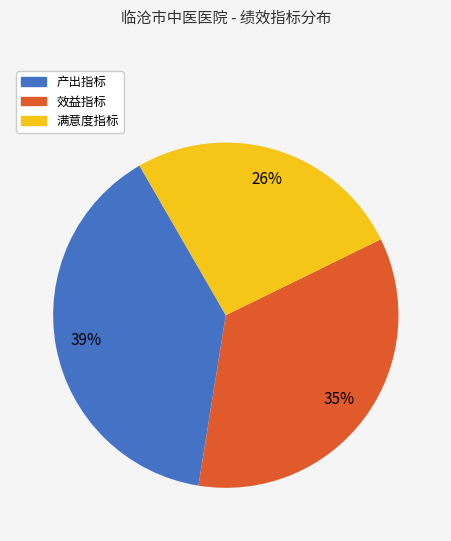

To the nearest percent, what is the difference between the largest and smallest slice percentages?

13%